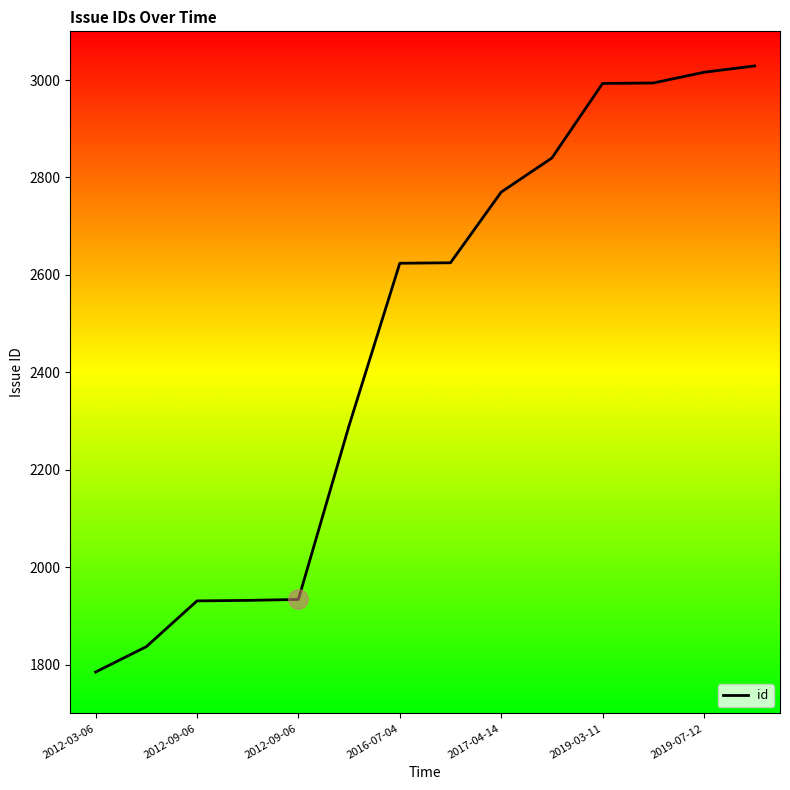

How many lines are shown in the chart?

1